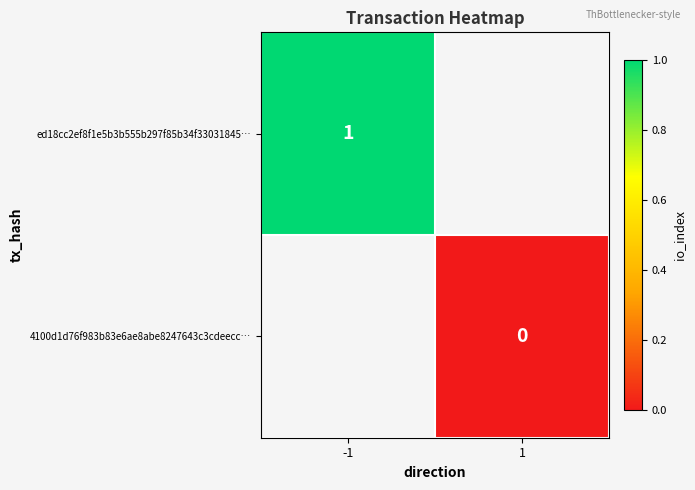

True or false: ed18cc2ef8f1e5b3b555b297f85b34f33031845… has a value of 1.5 at -1.

False